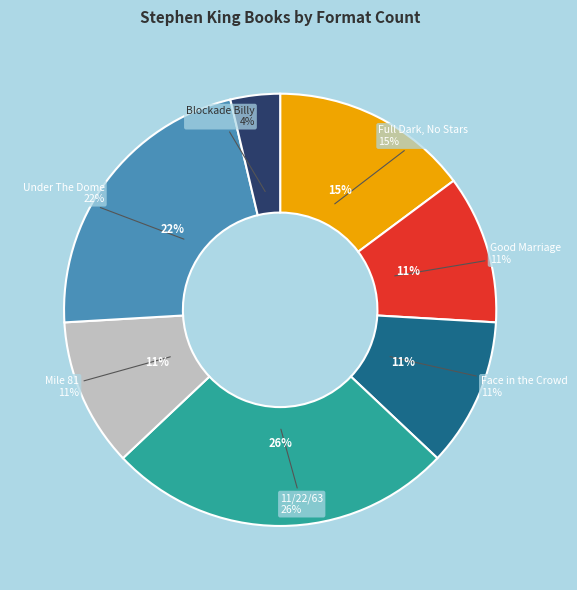

Is it true that Good Marriage is 21% of the pie?

False